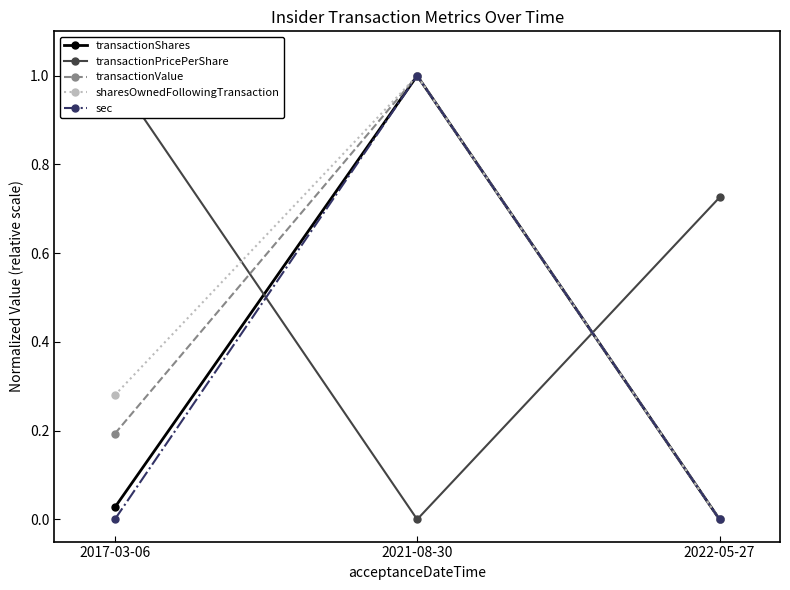

Reading left to right, what are all the values shown in this chart?

transactionShares: 0.0	1.0	0.0
transactionPricePerShare: 1.0	0.0	0.7
transactionValue: 0.2	1.0	0.0
sharesOwnedFollowingTransaction: 0.3	1.0	0.0
sec: 0.0	1.0	0.0